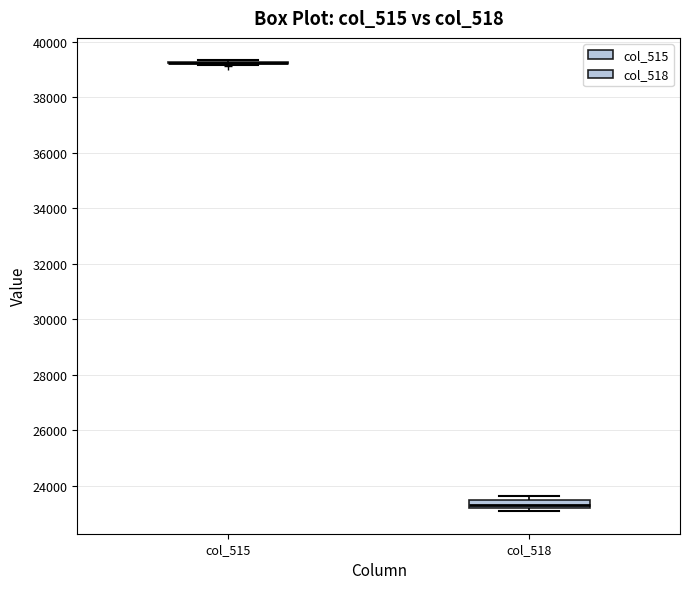

Where is the upper edge of the box for col_518 on the y-axis? The values are not printed on the chart, so give them approximately, as read against the axis.

23400